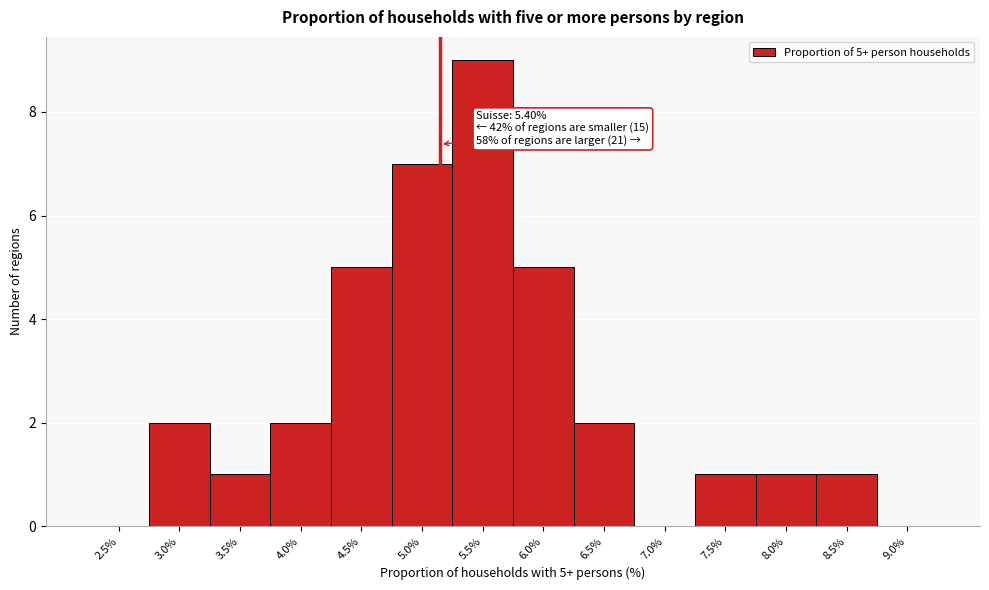

Reading left to right, extract all data points from this chart.

2.5%=0	3.0%=2	3.5%=1	4.0%=2	4.5%=5	5.0%=7	5.5%=9	6.0%=5	6.5%=2	7.0%=0	7.5%=1	8.0%=1	8.5%=1	9.0%=0